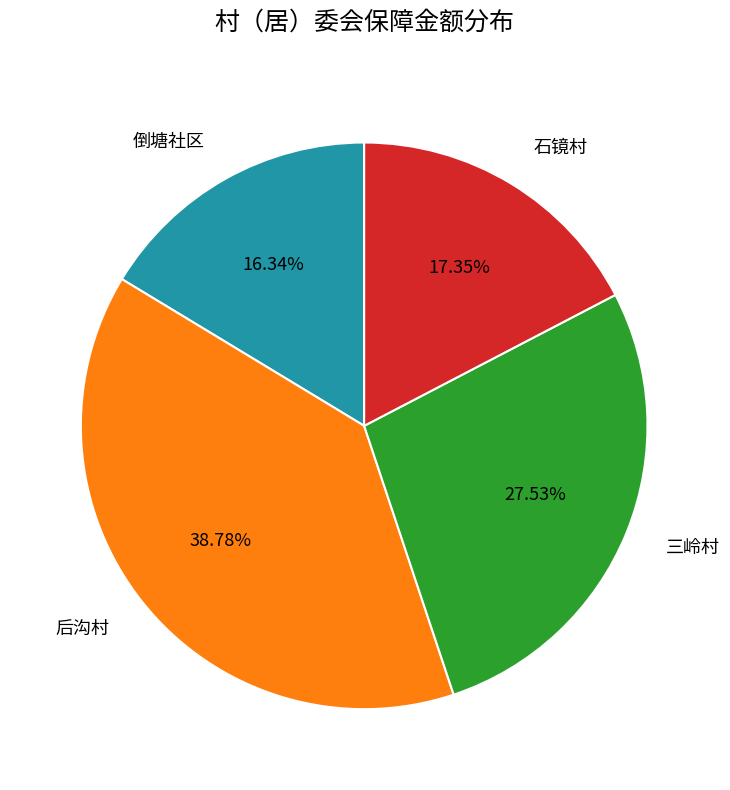

What is the ratio of the value at 后沟村 to the value at 石镜村?

2.2